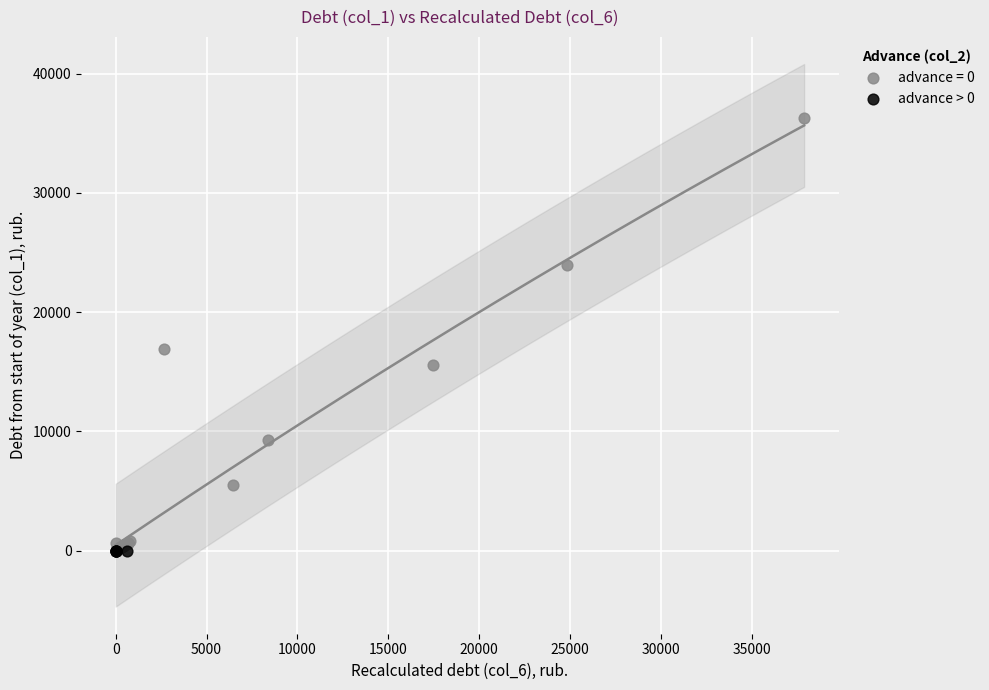

Which series contains the highest Y value?

advance = 0